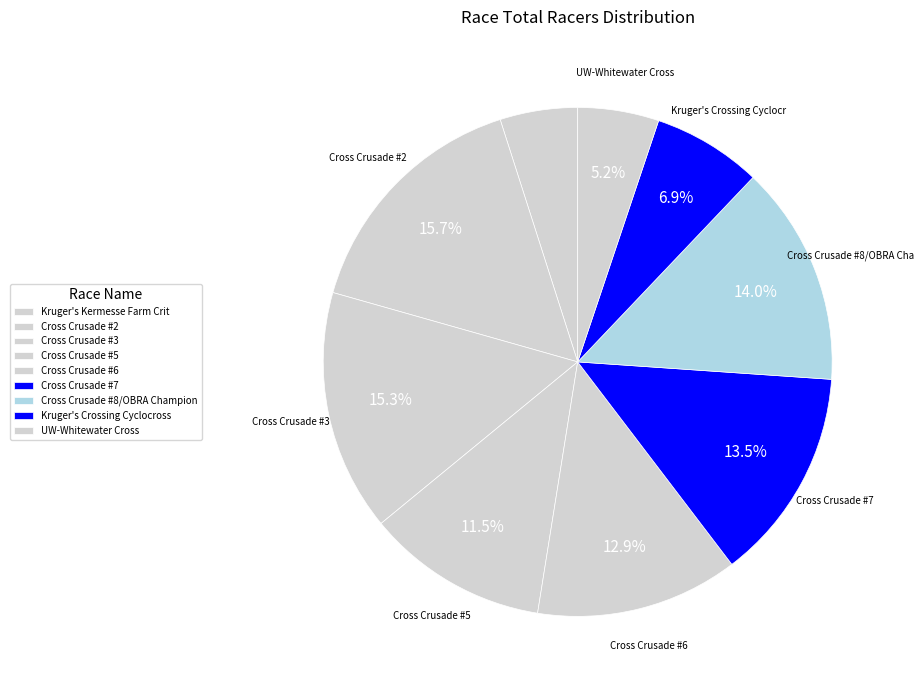

The UW-Whitewater Cross slice represents 5% of the pie. True or false?

True